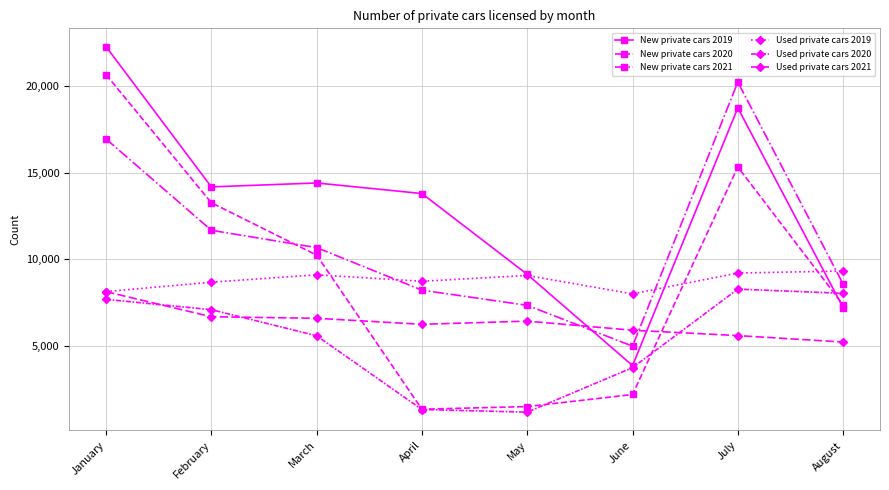

Count the number of data series in this chart.

6